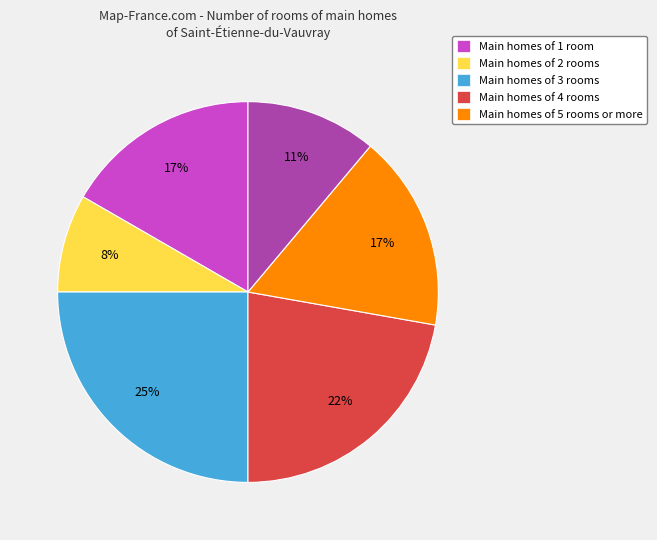

To the nearest percent, what is the average slice percentage?

17%